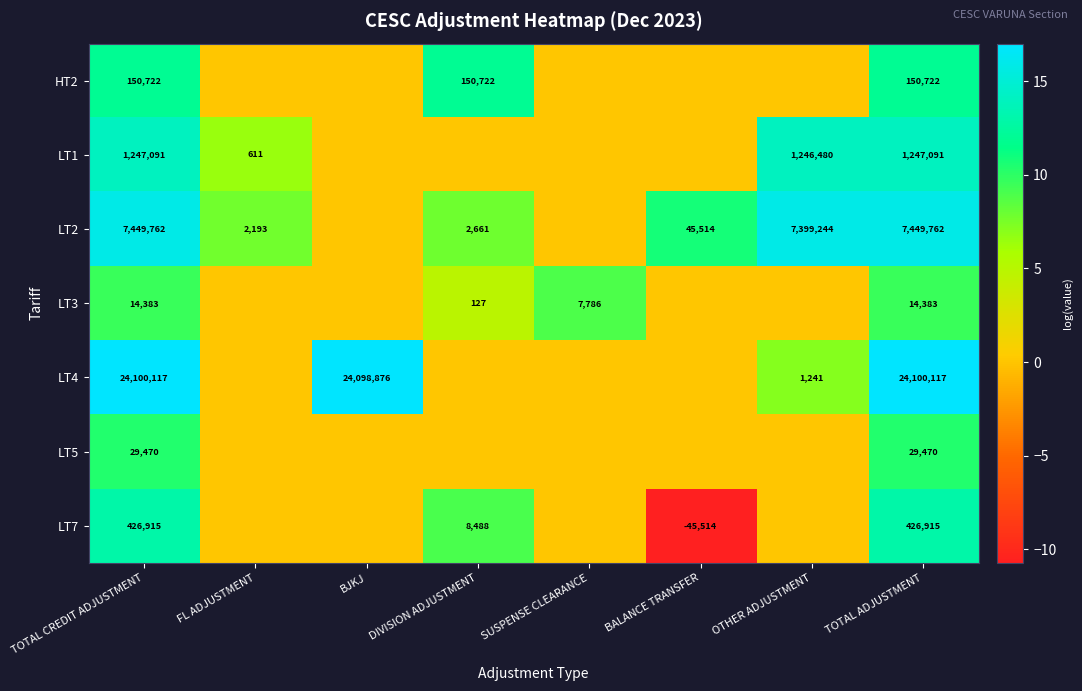

True or false: LT4 has a value of 729 at OTHER ADJUSTMENT.

False